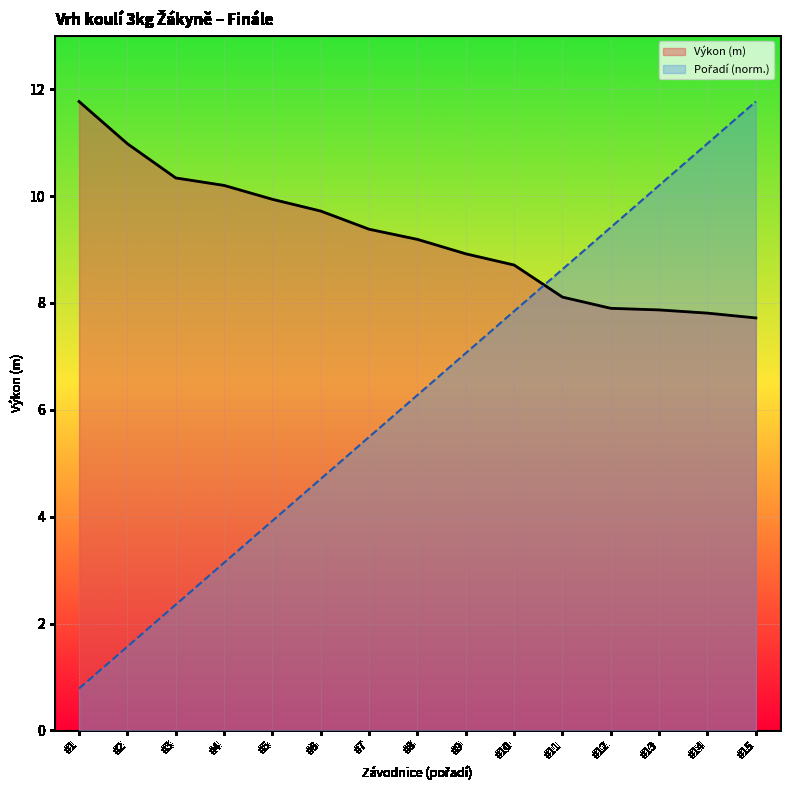

At #2, list the series in order from largest to smallest.

Výkon, Pořadí